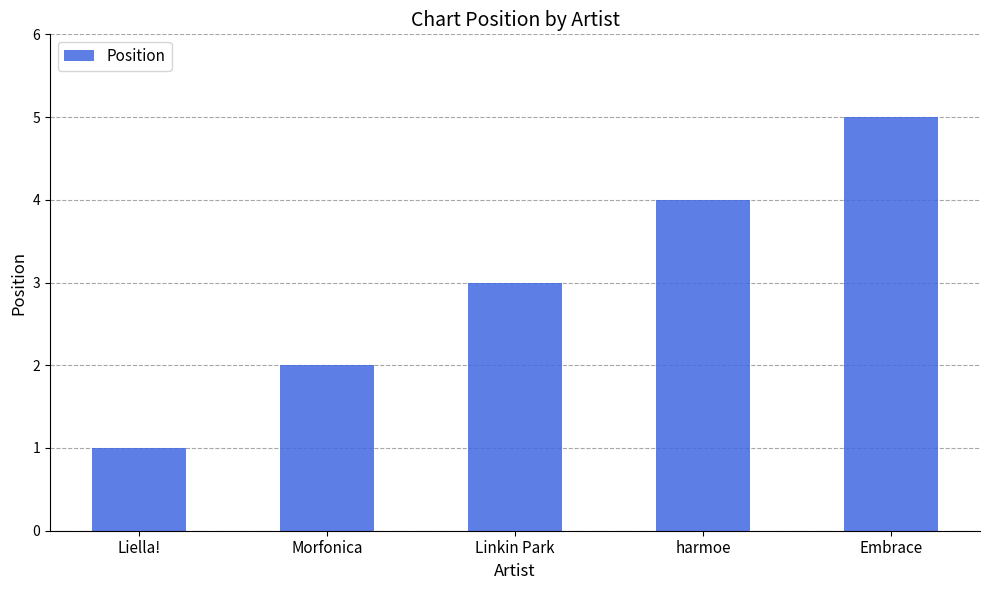

What is the ratio of the value at harmoe to the value at Morfonica?

2.0